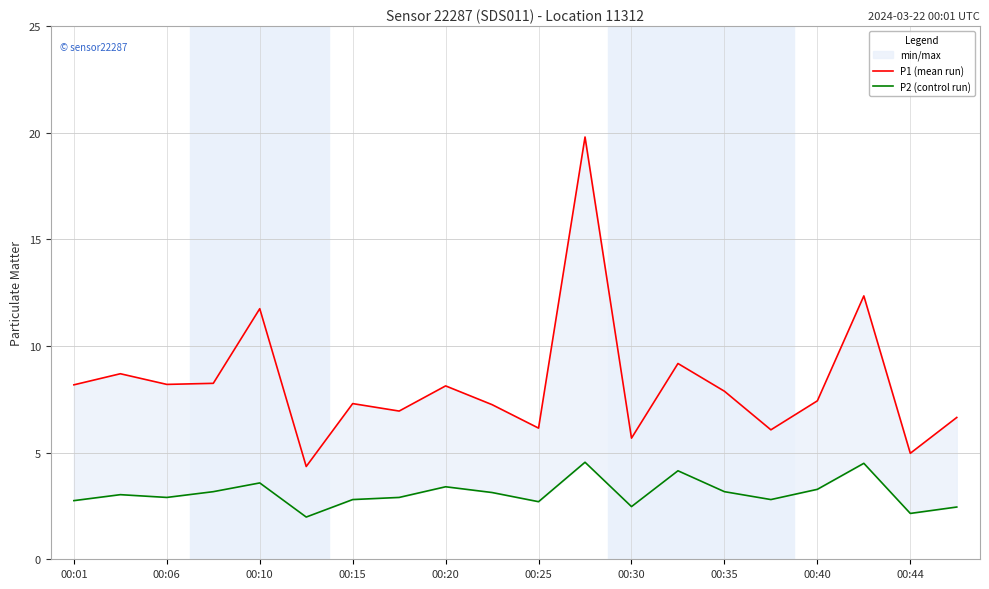

What is the total value across all series at 17?

16.9